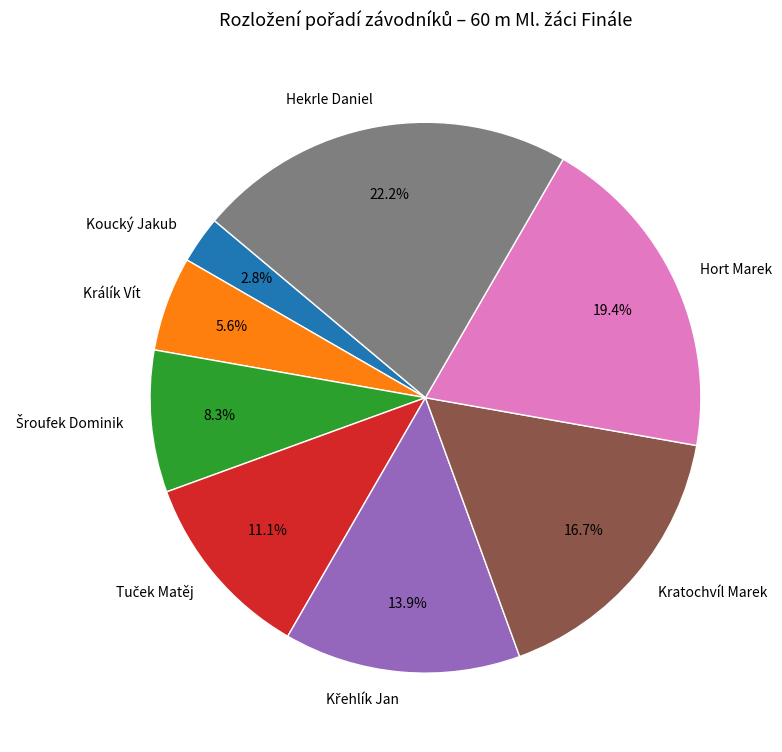

Which category has the biggest portion of the pie?

Hekrle Daniel